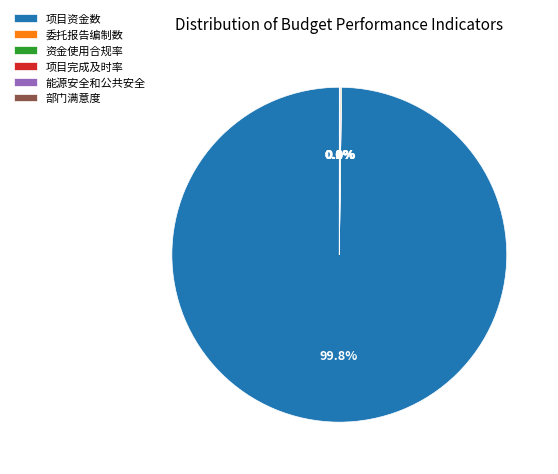

What is the majority slice?

项目资金数